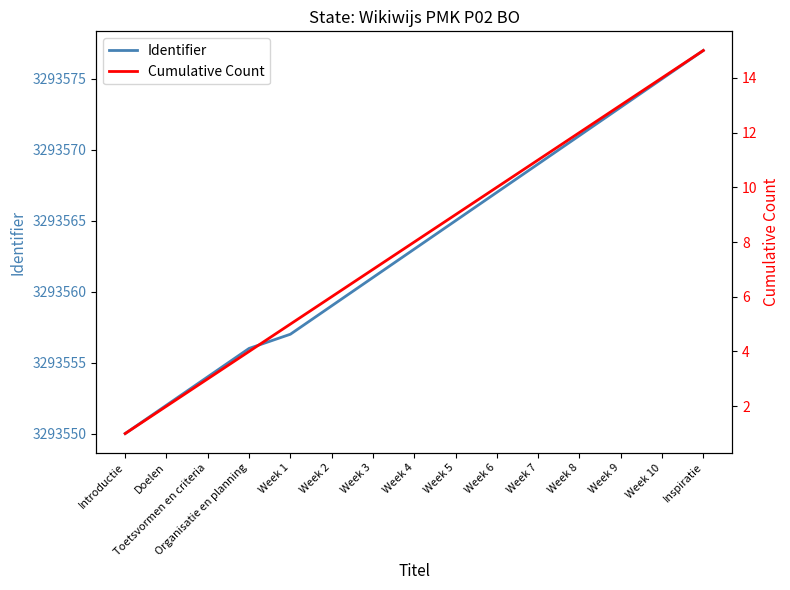

What is the smallest value displayed?

1